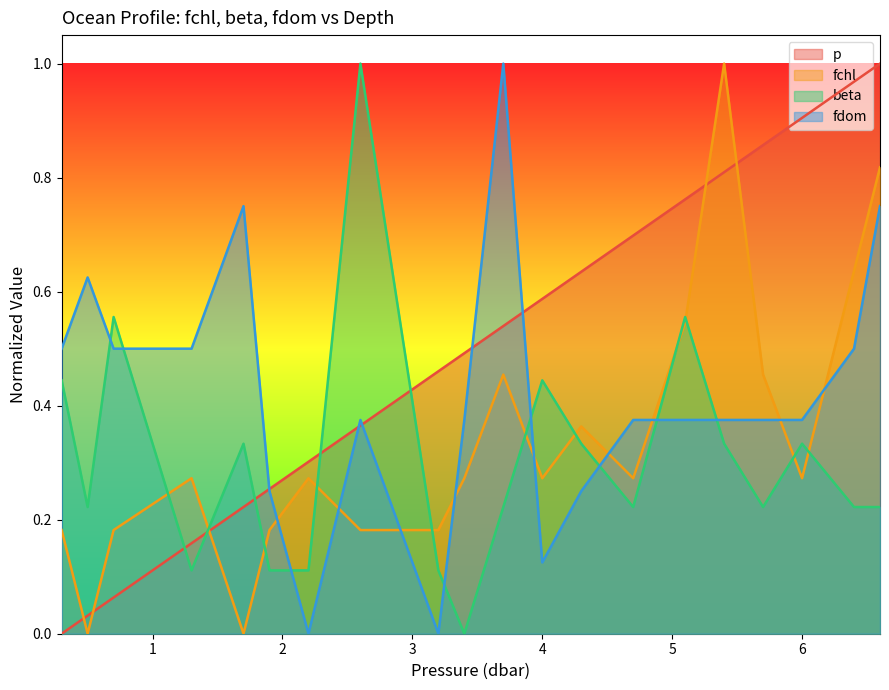

Reading left to right, extract all data points from this chart.

p: 0.3=0.0	0.5=0.0	0.7=0.1	1.3=0.2	1.7=0.2	1.9=0.3	2.2=0.3	2.6=0.4	3.2=0.5	3.4=0.5	3.7=0.5	4.0=0.6	4.3=0.6	4.7=0.7	5.1=0.8	5.4=0.8	5.7=0.9	6.0=0.9	6.4=1.0	6.6=1.0
fchl: 0.3=0.2	0.5=0.0	0.7=0.2	1.3=0.3	1.7=0.0	1.9=0.2	2.2=0.3	2.6=0.2	3.2=0.2	3.4=0.3	3.7=0.5	4.0=0.3	4.3=0.4	4.7=0.3	5.1=0.5	5.4=1.0	5.7=0.5	6.0=0.3	6.4=0.6	6.6=0.8
beta: 0.3=0.4	0.5=0.2	0.7=0.6	1.3=0.1	1.7=0.3	1.9=0.1	2.2=0.1	2.6=1.0	3.2=0.1	3.4=0.0	3.7=0.2	4.0=0.4	4.3=0.3	4.7=0.2	5.1=0.6	5.4=0.3	5.7=0.2	6.0=0.3	6.4=0.2	6.6=0.2
fdom: 0.3=0.5	0.5=0.6	0.7=0.5	1.3=0.5	1.7=0.7	1.9=0.3	2.2=0.0	2.6=0.4	3.2=0.0	3.4=0.4	3.7=1.0	4.0=0.1	4.3=0.3	4.7=0.4	5.1=0.4	5.4=0.4	5.7=0.4	6.0=0.4	6.4=0.5	6.6=0.7